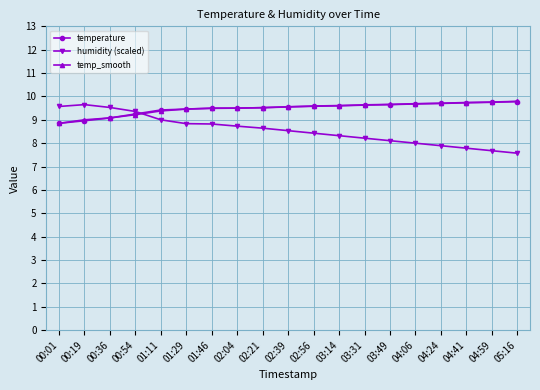

Which series has the largest range (max minus min)?

humidity (scaled)